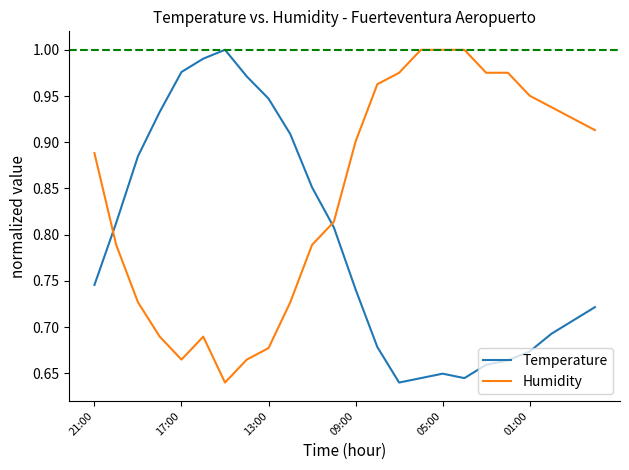

List the series in order of their overall mean, highest first.

Humidity, Temperature